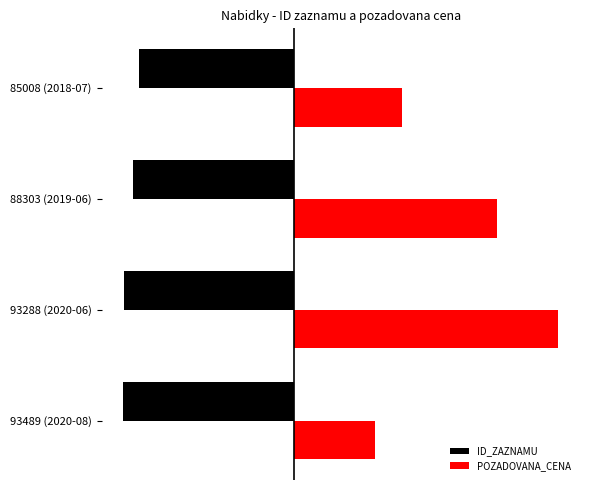

At which category is the sum across all series the highest?

93288 (2020-06)